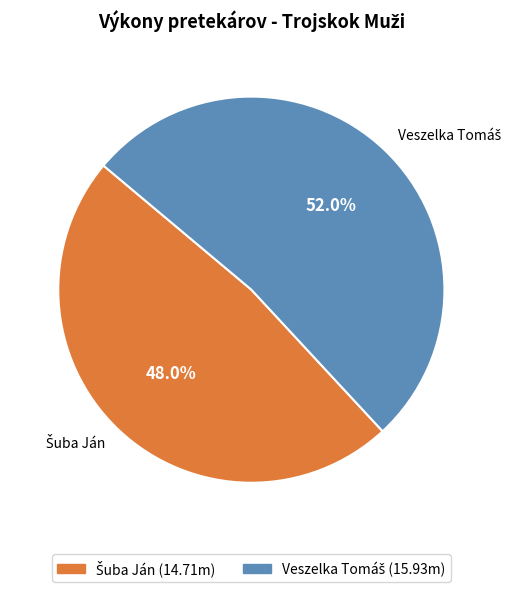

Is there a majority slice in this chart?

Yes